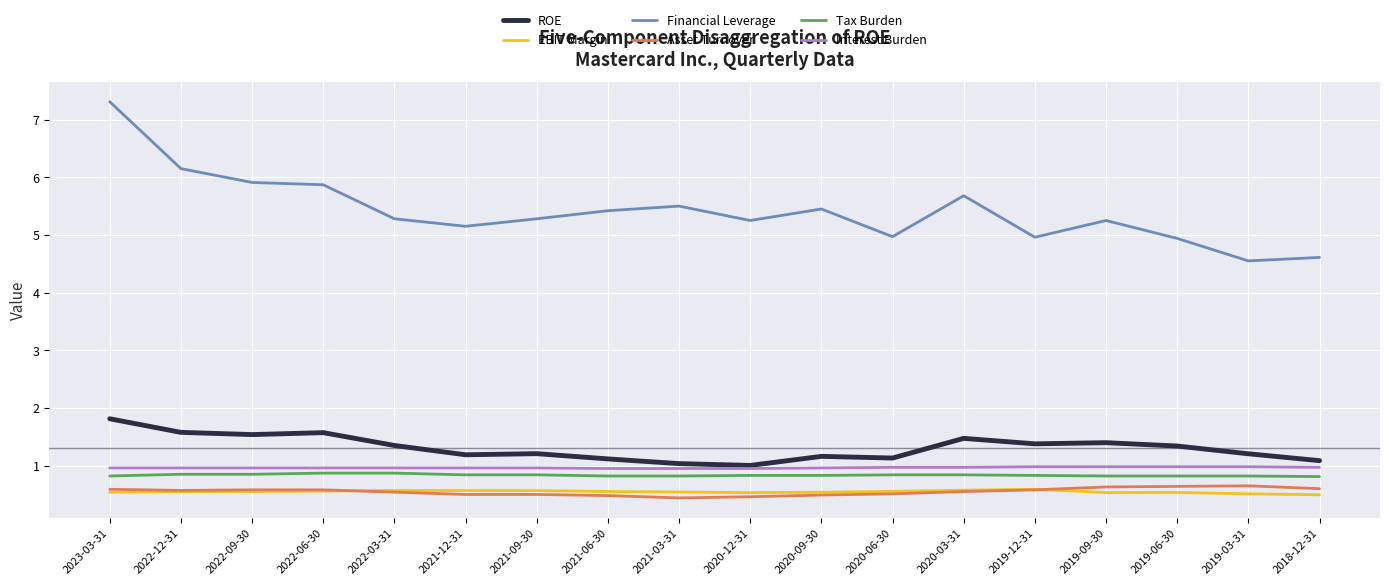

True or false: Asset Turnover has a value of 0.2 at 2020-03-31.

False